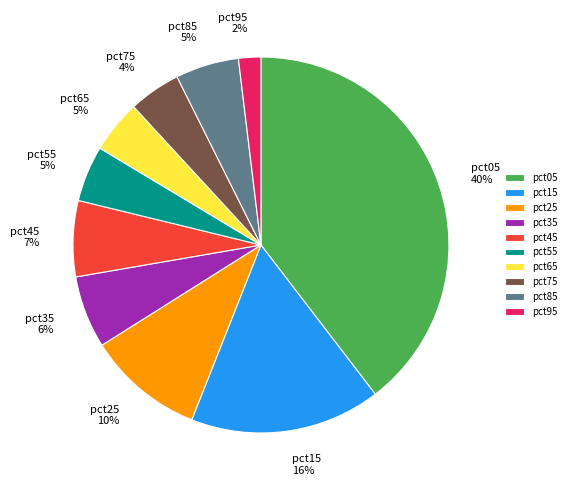

What is the smallest slice in the pie chart?

pct95